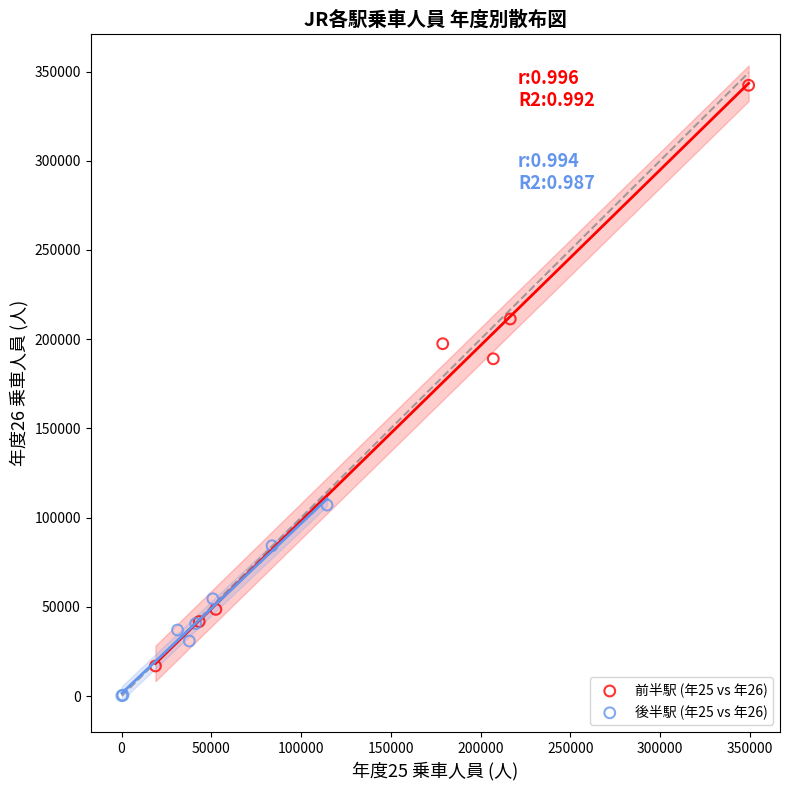

What are all the series names shown in the legend?

前半駅 (年25 vs 年26), 後半駅 (年25 vs 年26)